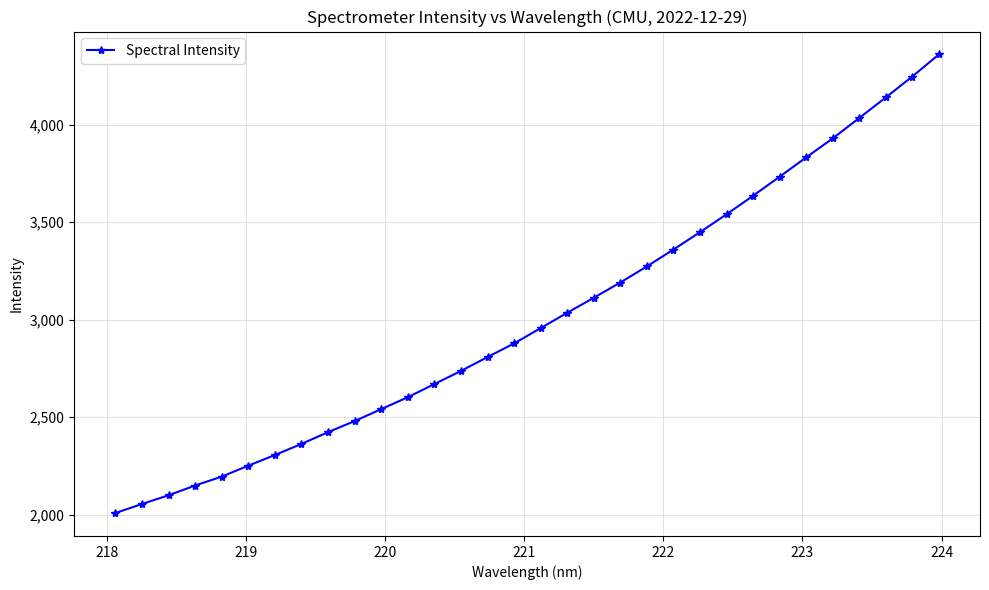

What is the maximum value shown in the chart?

4360.1